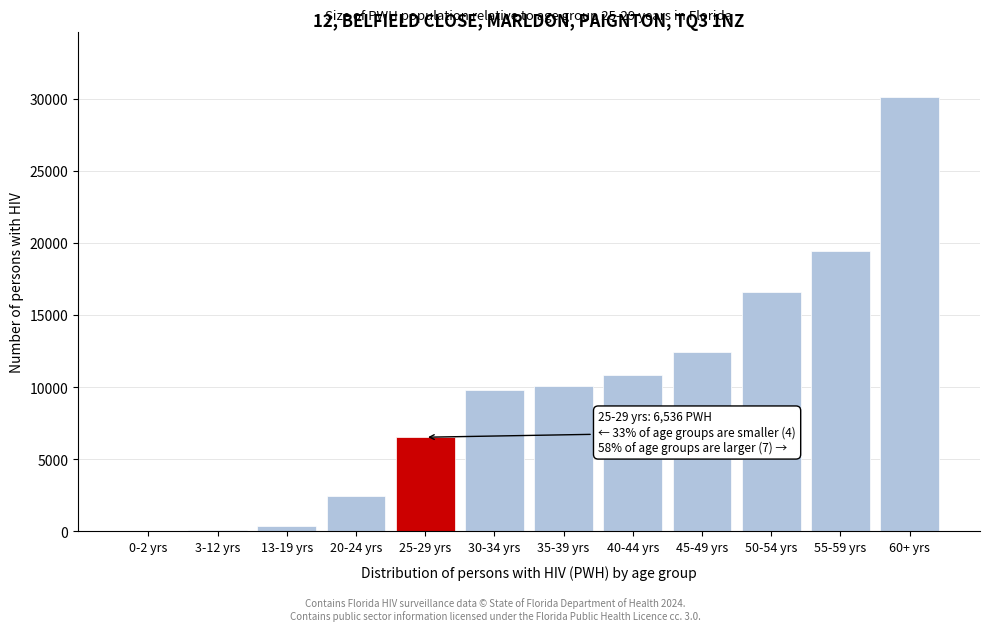

The value at 20-24 yrs is 927. True or false?

False